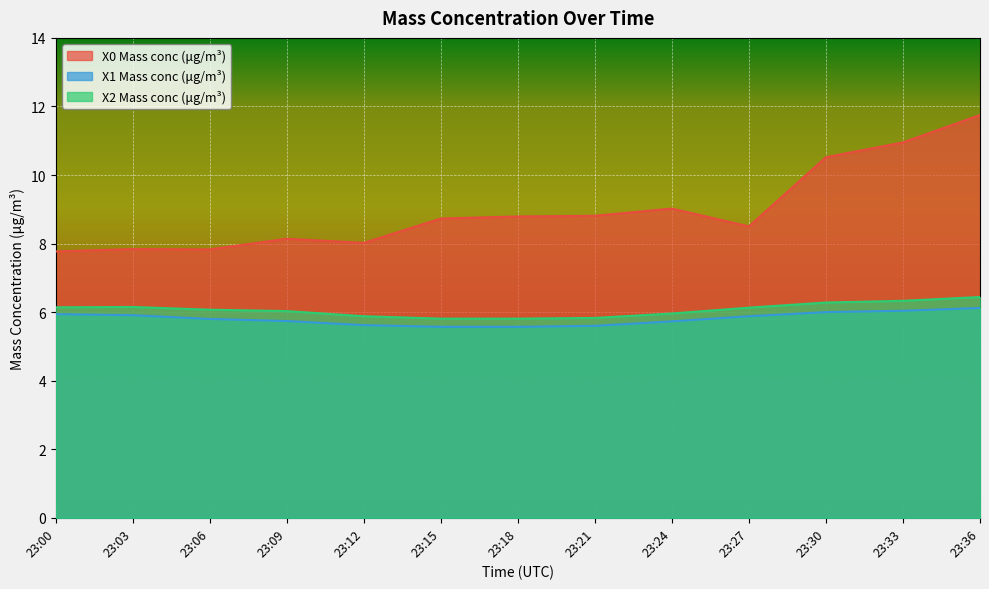

What value does the X1 Mass conc (μg/m³) series have at 23:18?

5.6